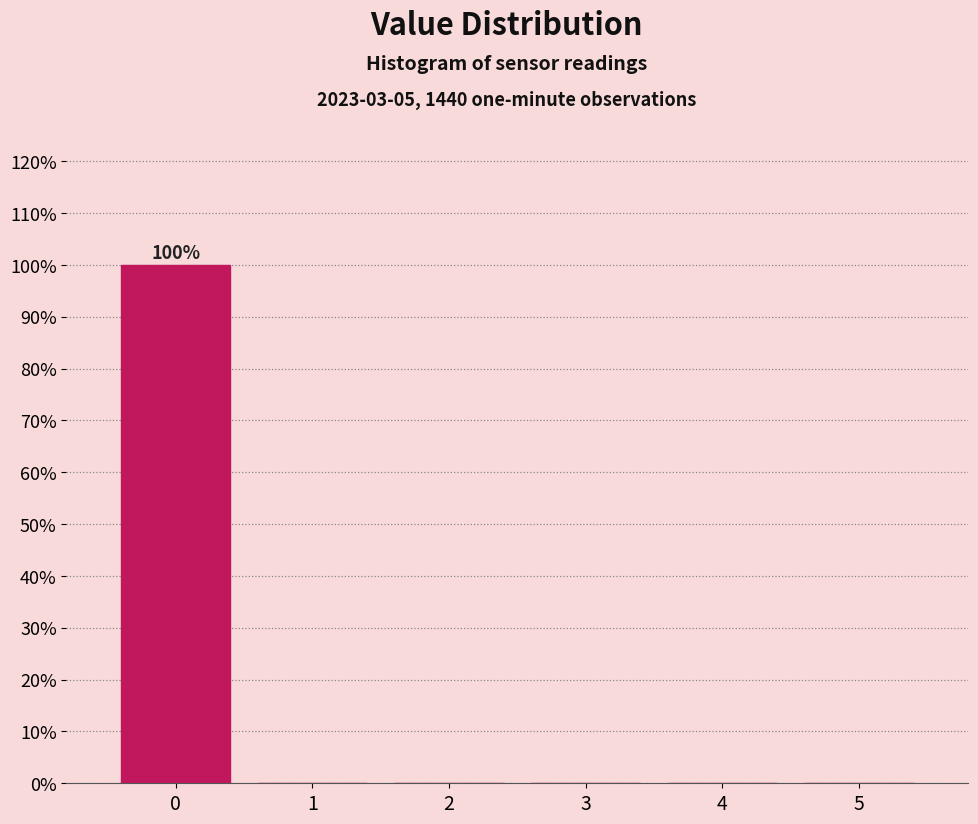

Over which range of the x-axis is the bar tallest?

-0.5 to 0.5